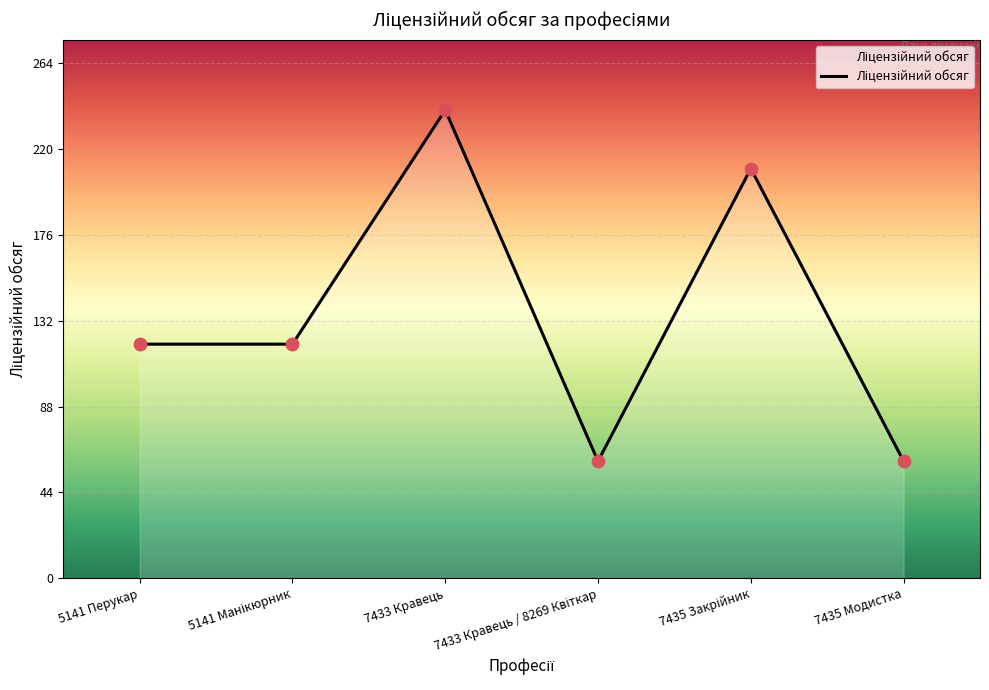

Between 7435 Модистка and 7433 Кравець, which is larger?

7433 Кравець